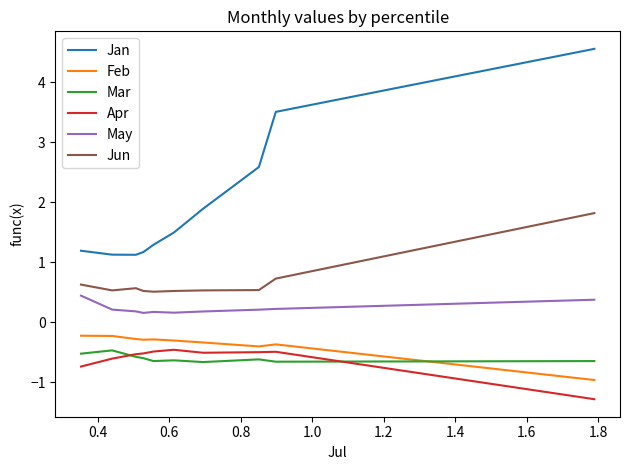

Which series has the largest total across all categories?

Jan